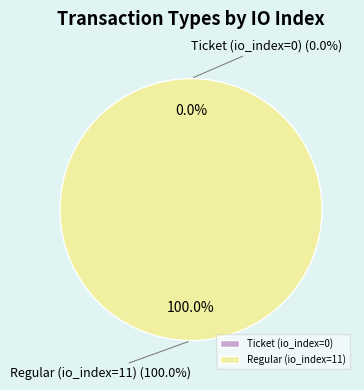

Does Ticket (io_index=0) represent more than half of the total?

No